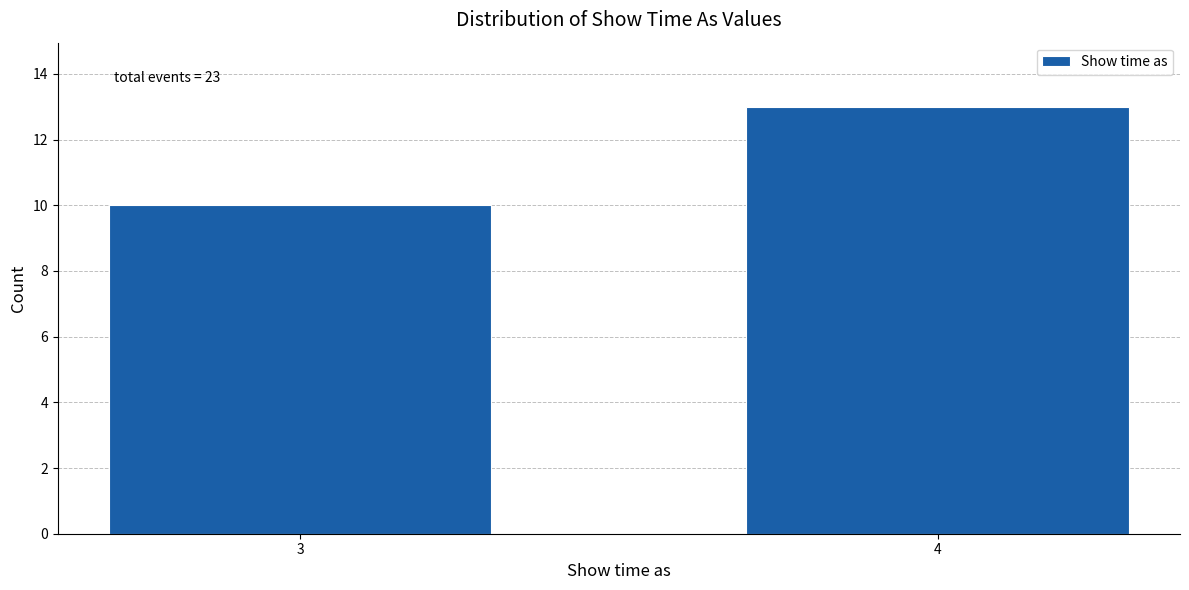

Reading left to right, extract all data points from this chart.

10	13